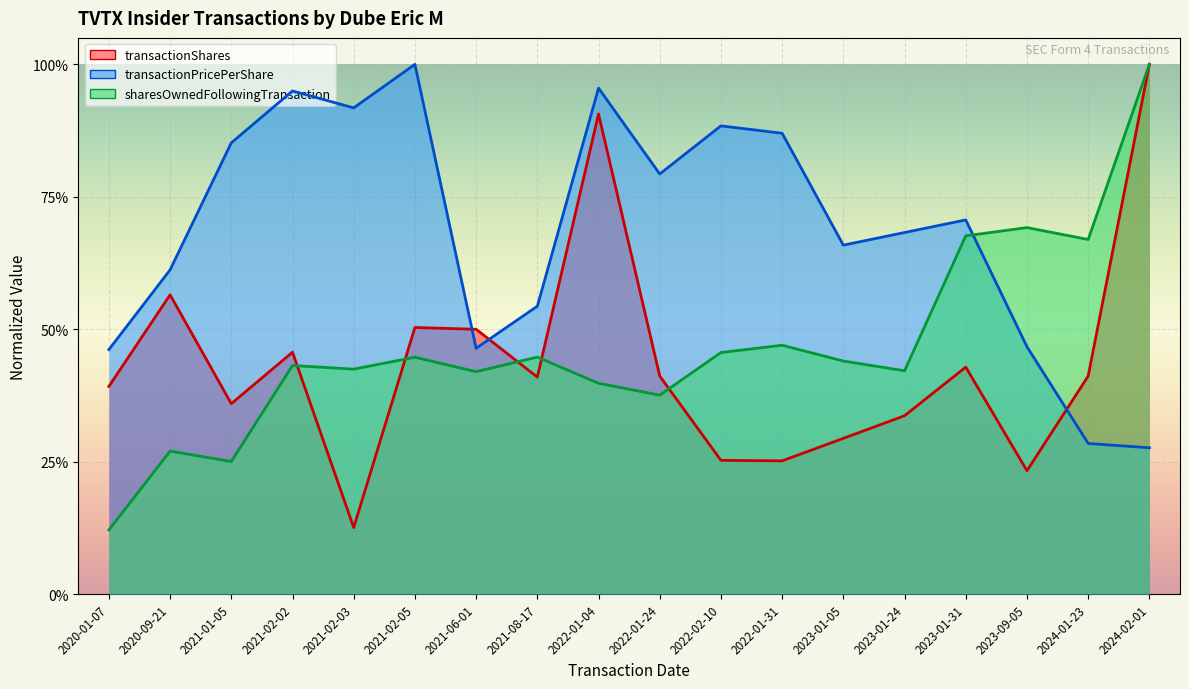

What is the sum of the transactionPricePerShare values at 2021-02-05 and 2021-08-17?

1.5